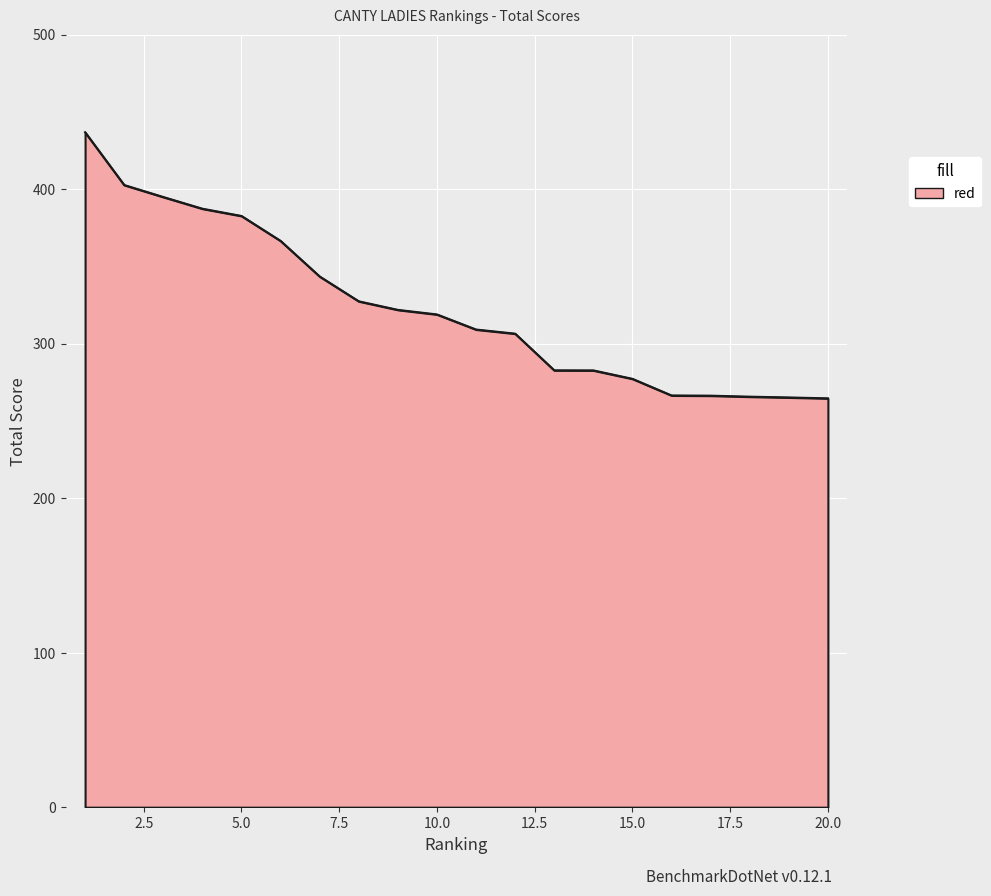

What is the greatest value displayed?

436.8